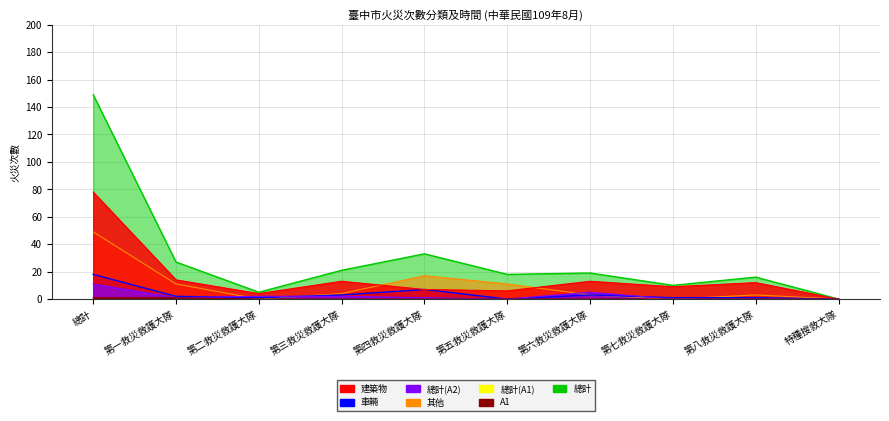

The 總計(A1) series shows 0 at 第五救災救護大隊. True or false?

False